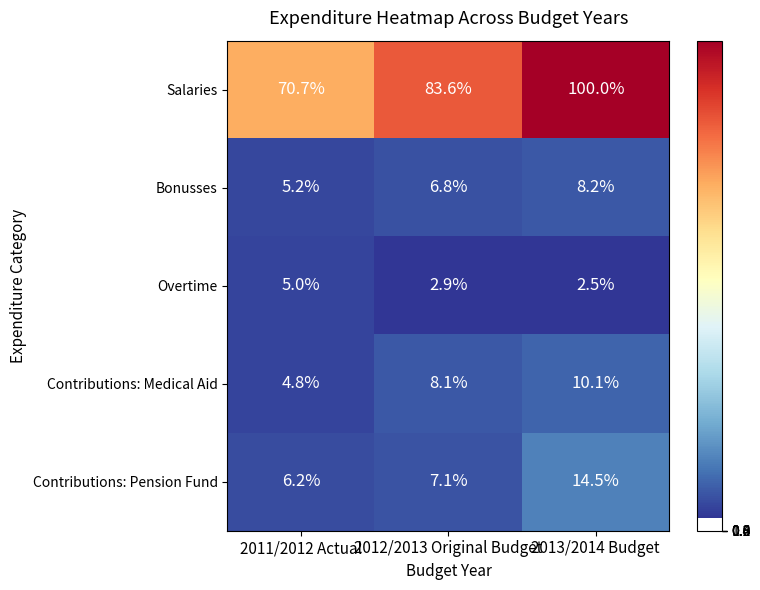

Is it true that Contributions: Medical Aid equals 15.6 at 2013/2014 Budget?

False